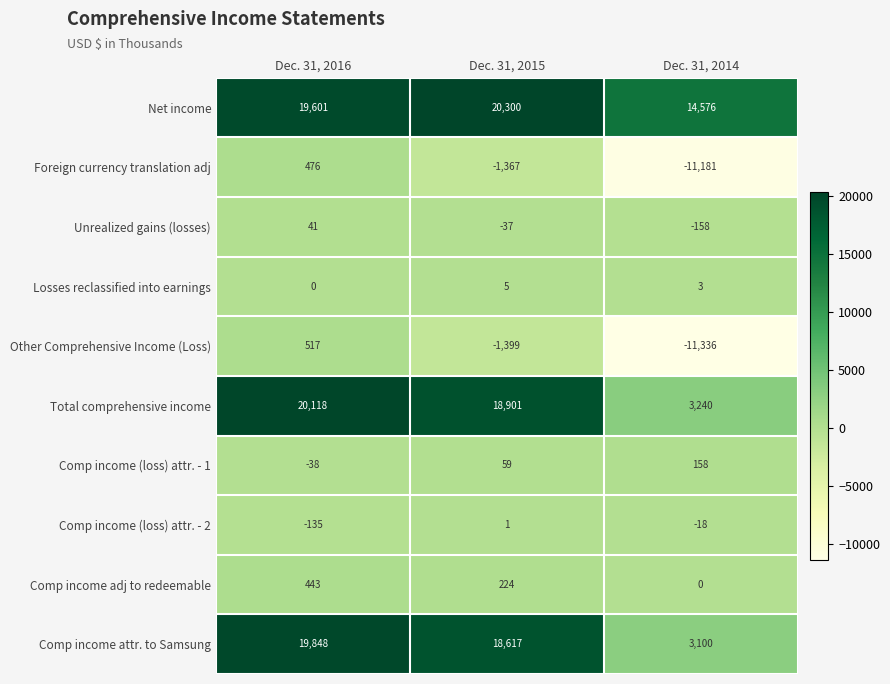

What is the sum of the Comp income (loss) attr. - 2 values at Dec. 31, 2014 and Dec. 31, 2015?

-17